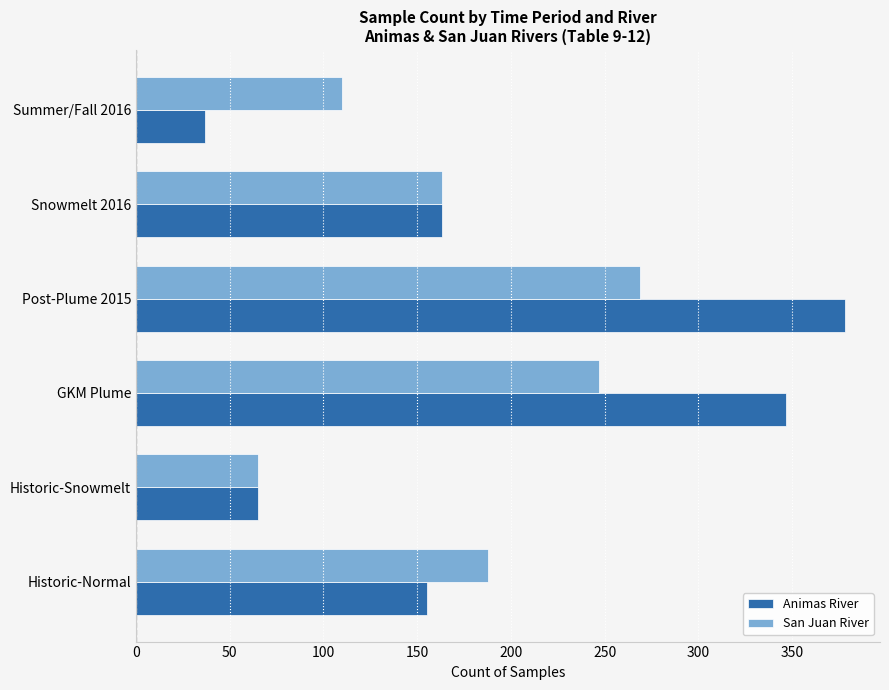

Is it true that Animas River equals 580 at GKM Plume?

False